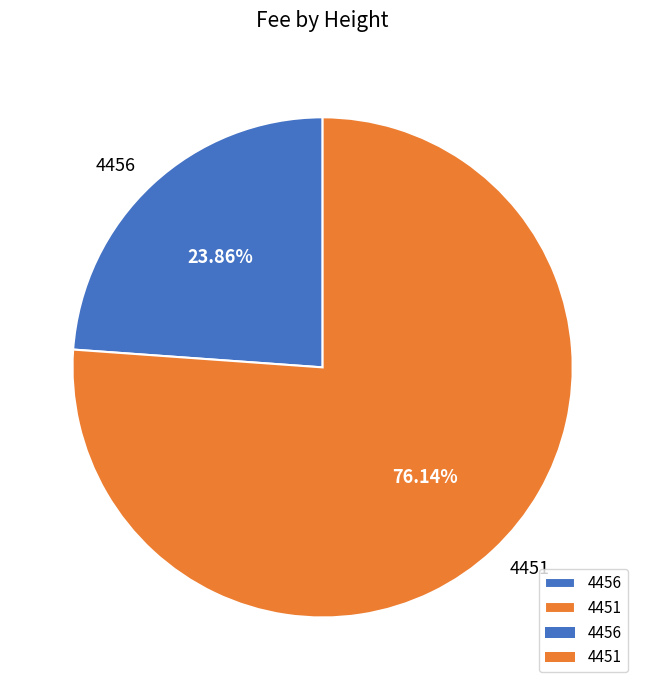

To the nearest percent, what is the difference between the largest and smallest slice percentages?

52%